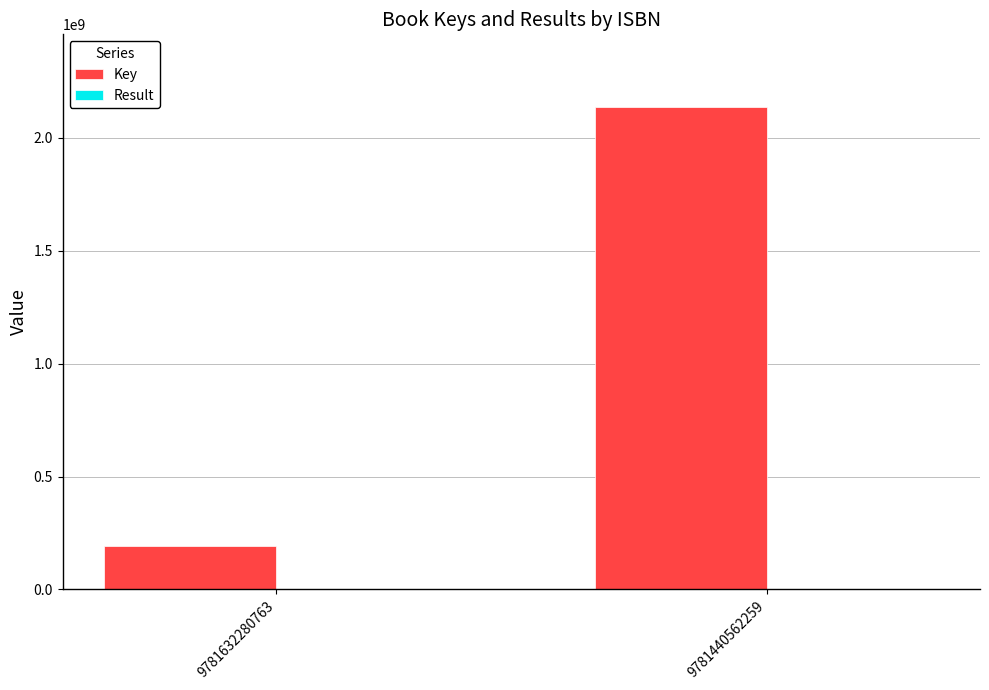

Are the bars grouped side by side (vs. stacked)?

Yes